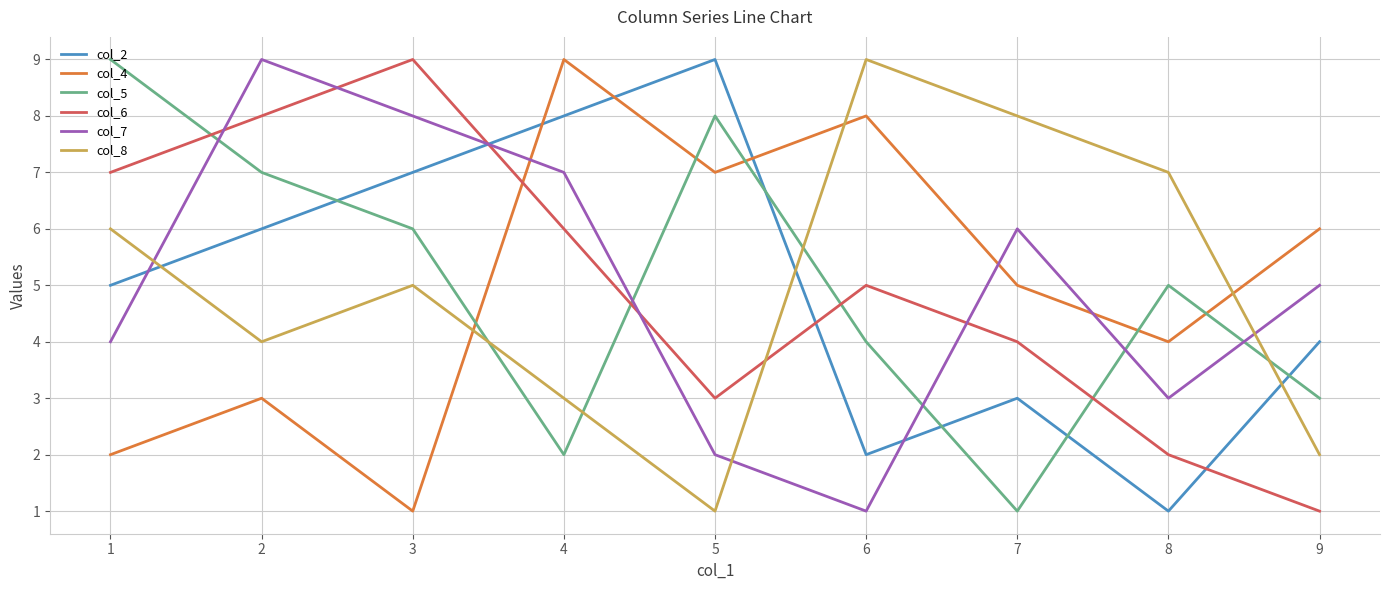

Rank the series at 9 from lowest to highest value.

col_6, col_8, col_5, col_2, col_7, col_4